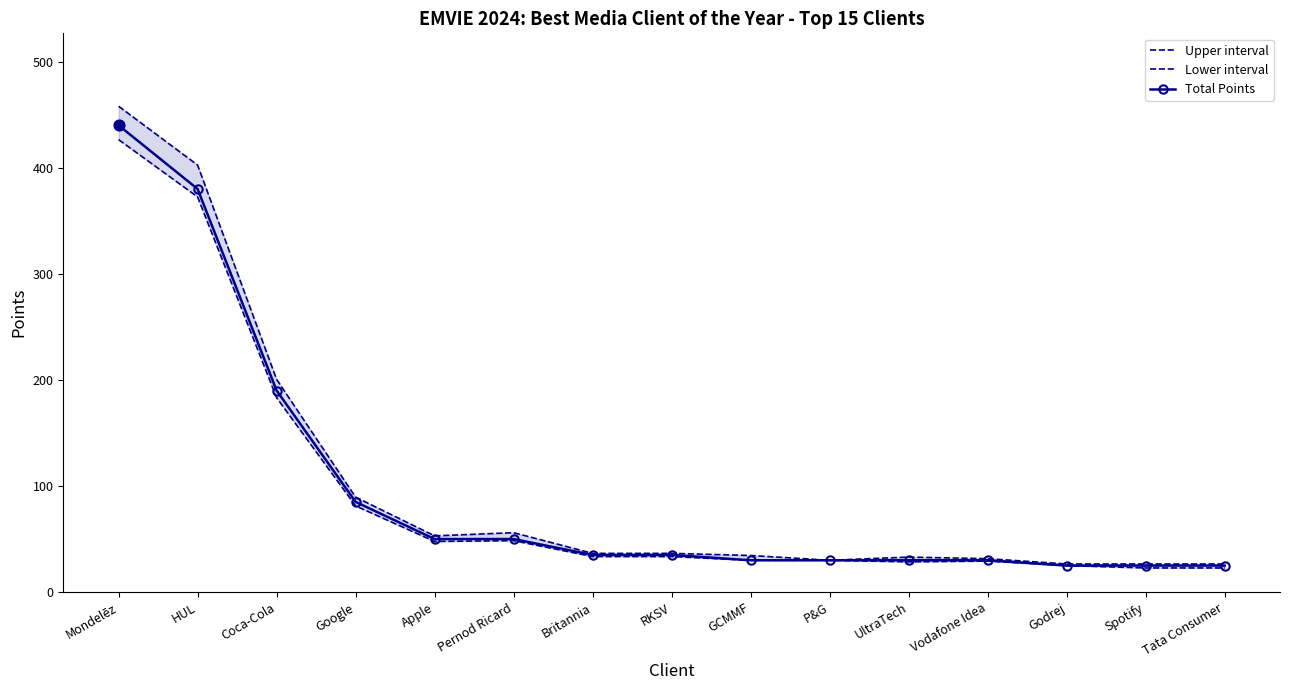

What is the total value across all series at RKSV?

105.0